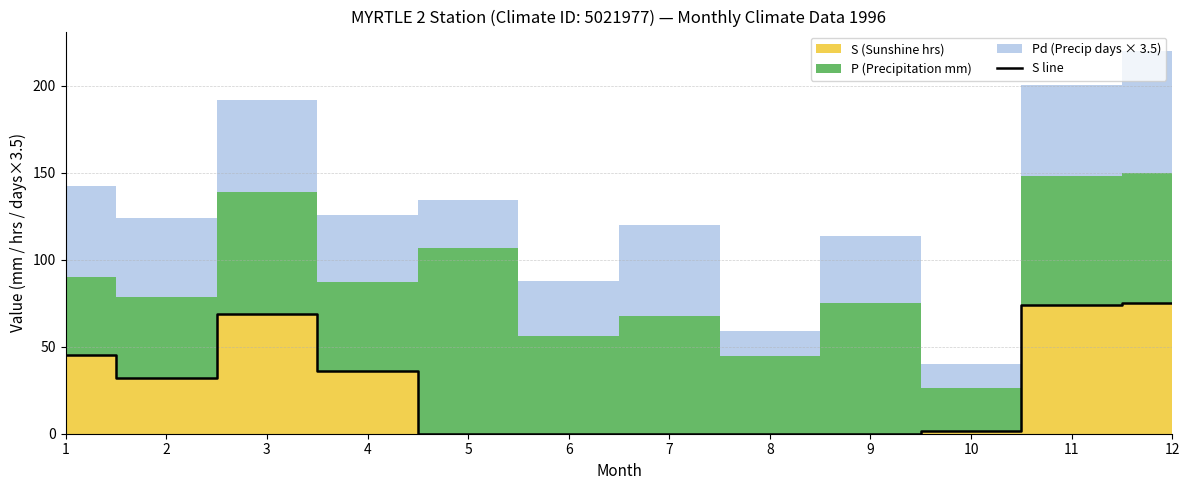

How many values are below 32?

6